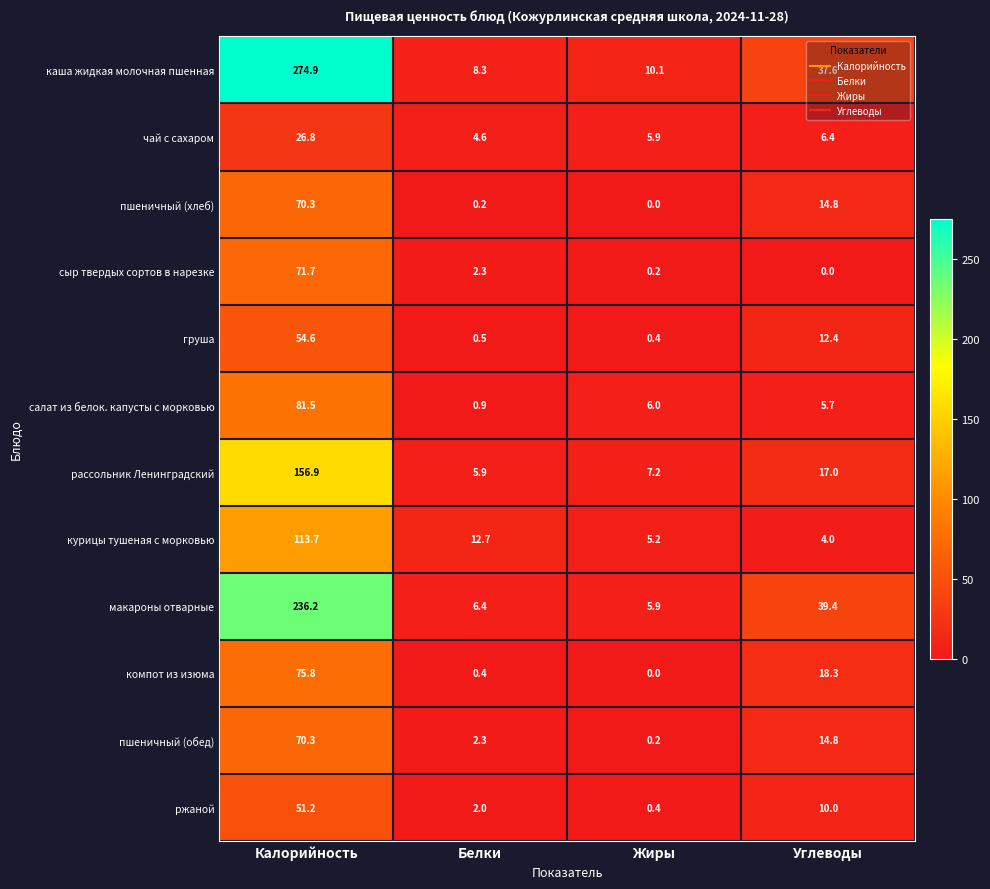

What is the highest value of the рассольник Ленинградский series?

156.9